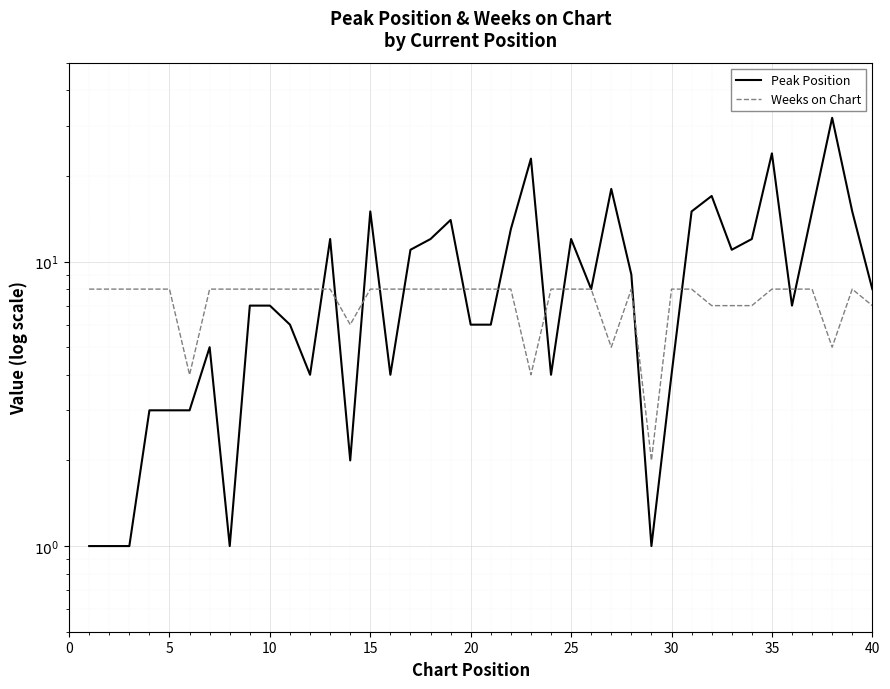

Which series has the largest total across all categories?

Peak Position